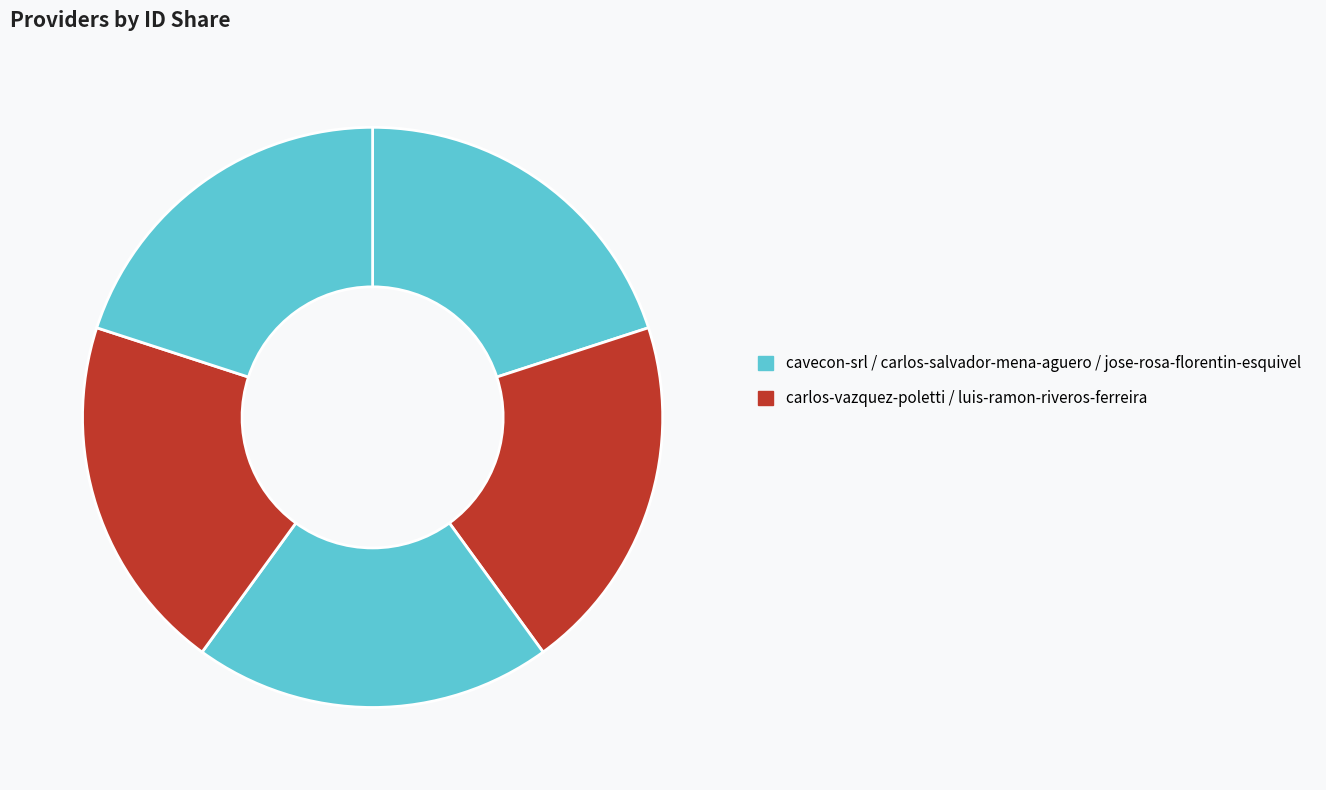

Which category has the biggest portion of the pie?

cavecon-srl